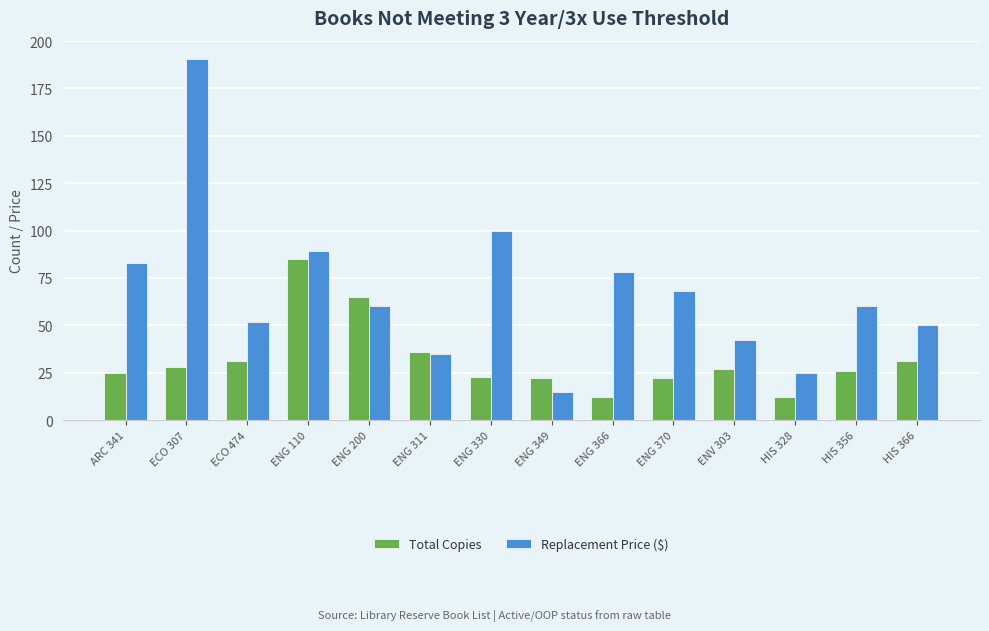

What position from the left is ENG 110?

4